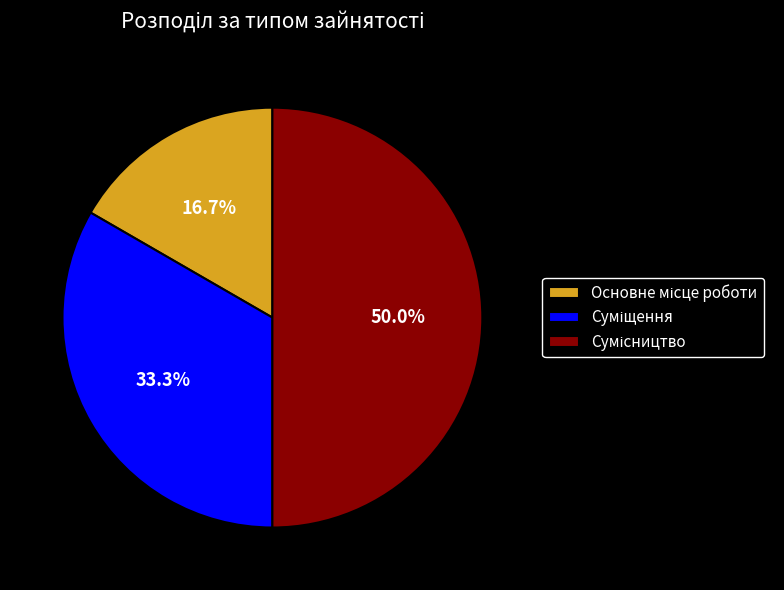

How many slices are in this pie chart?

3